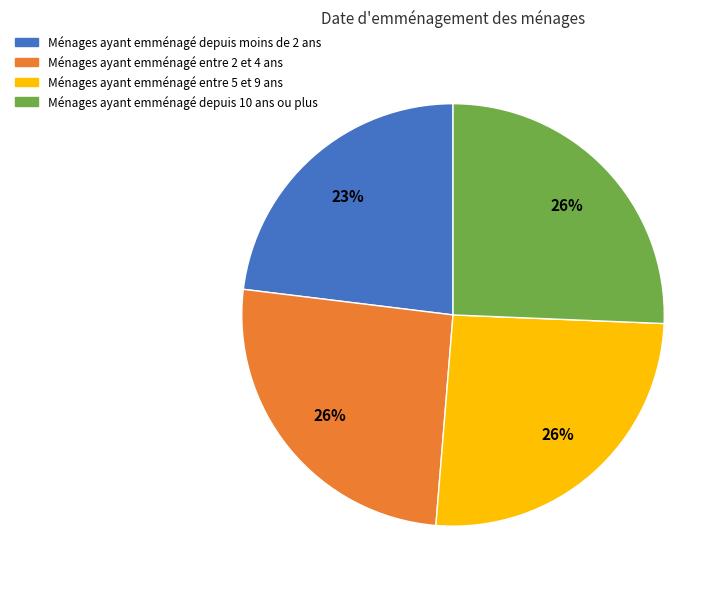

What is the smallest slice in the pie chart?

Ménages ayant emménagé depuis moins de 2 ans